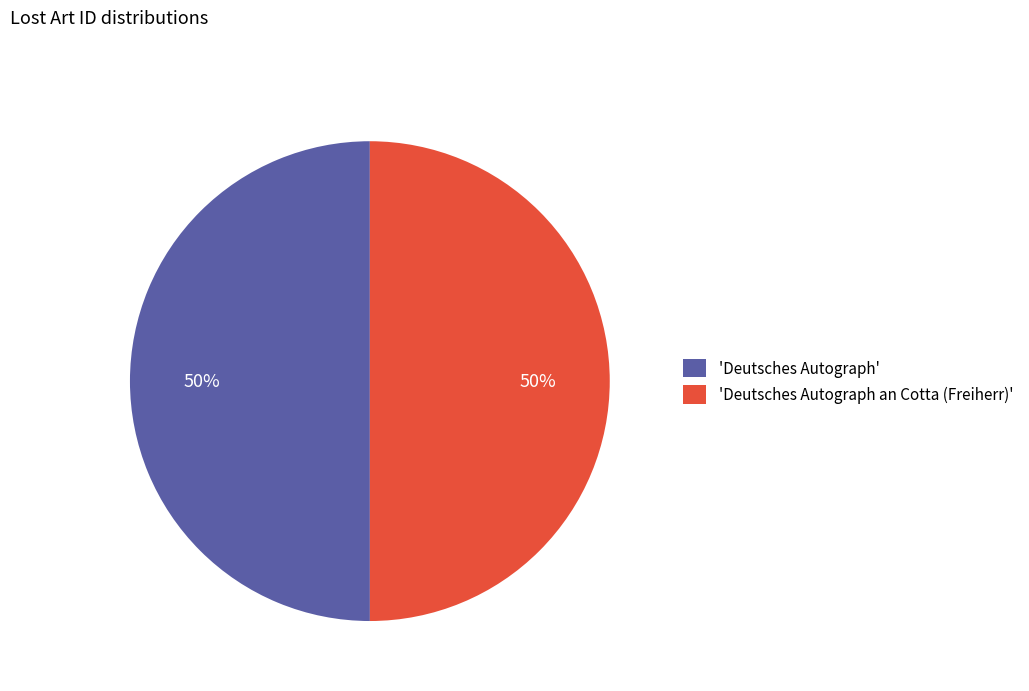

To the nearest percent, what portion does 'Deutsches Autograph' represent?

50%